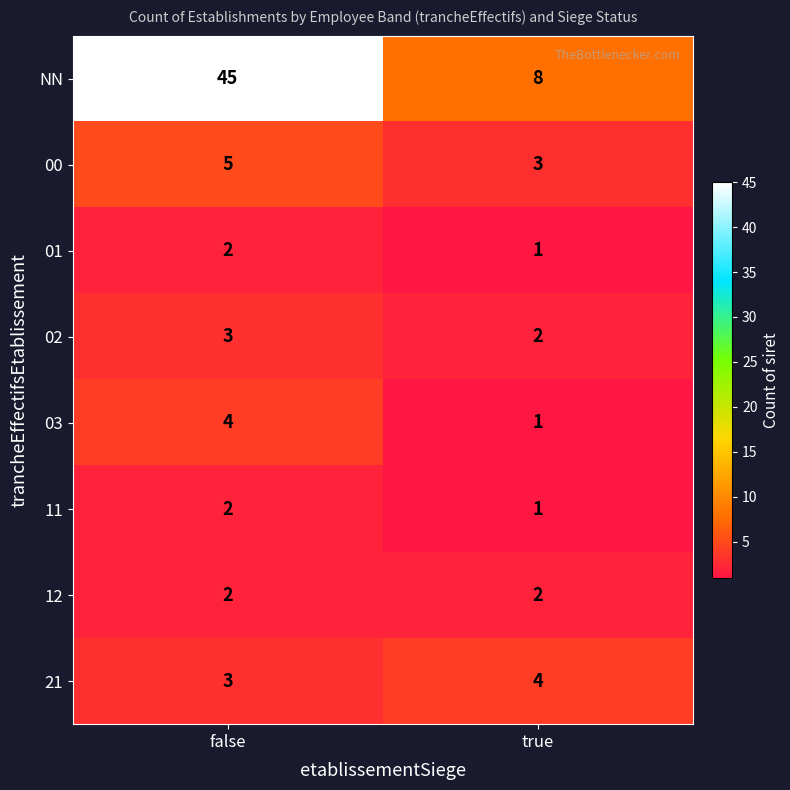

Reading left to right, what are all the values shown in this chart?

NN: 45	8
00: 5	3
01: 2	1
02: 3	2
03: 4	1
11: 2	1
12: 2	2
21: 3	4